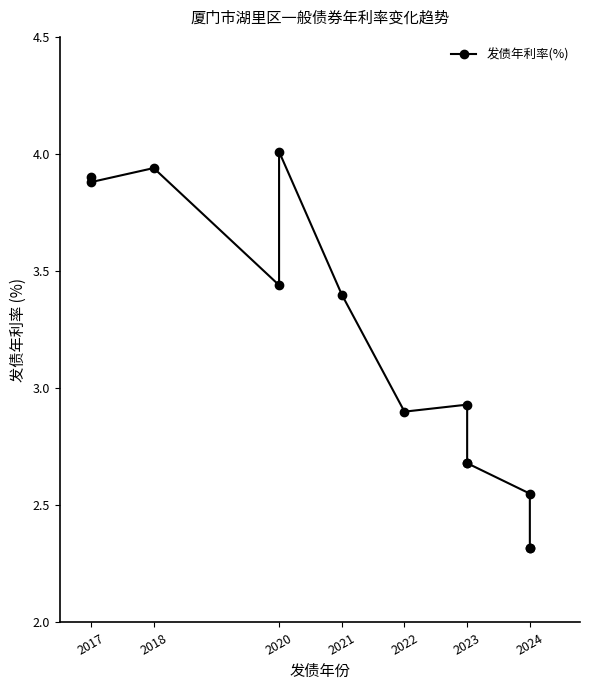

The value at 2023 is 2.9. True or false?

True